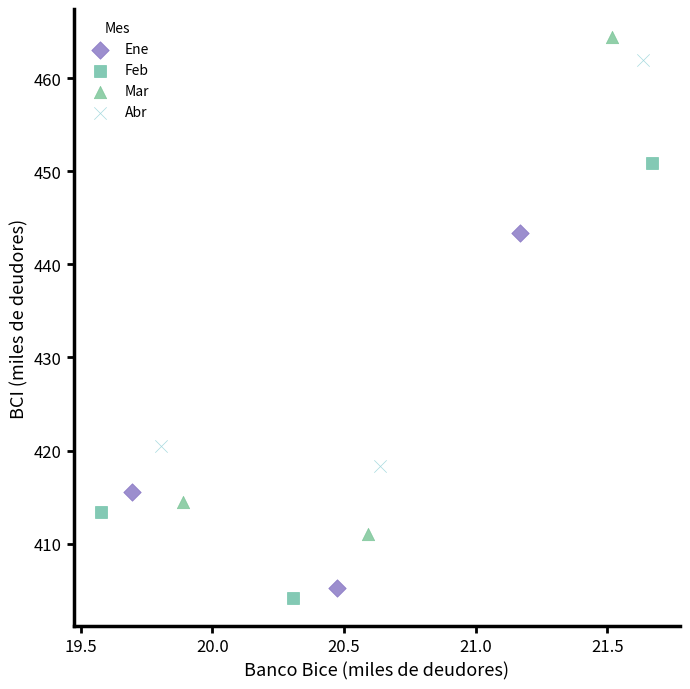

Which series has the widest spread of Y values?

Mar